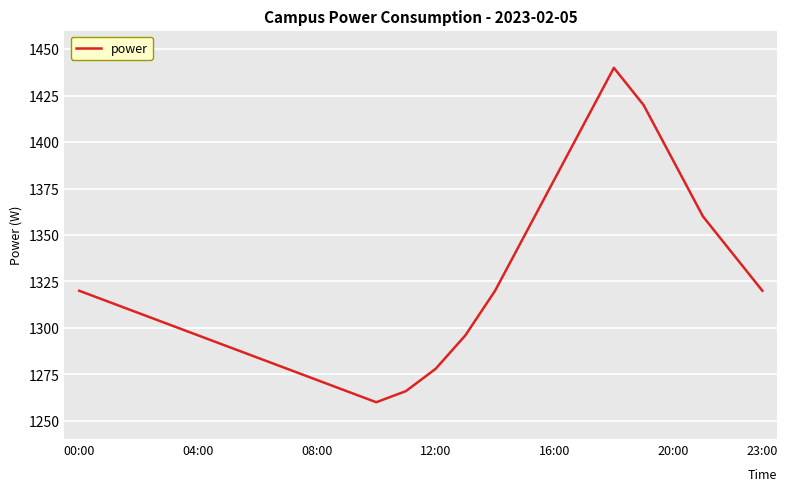

What is the difference between the maximum and minimum values?

180